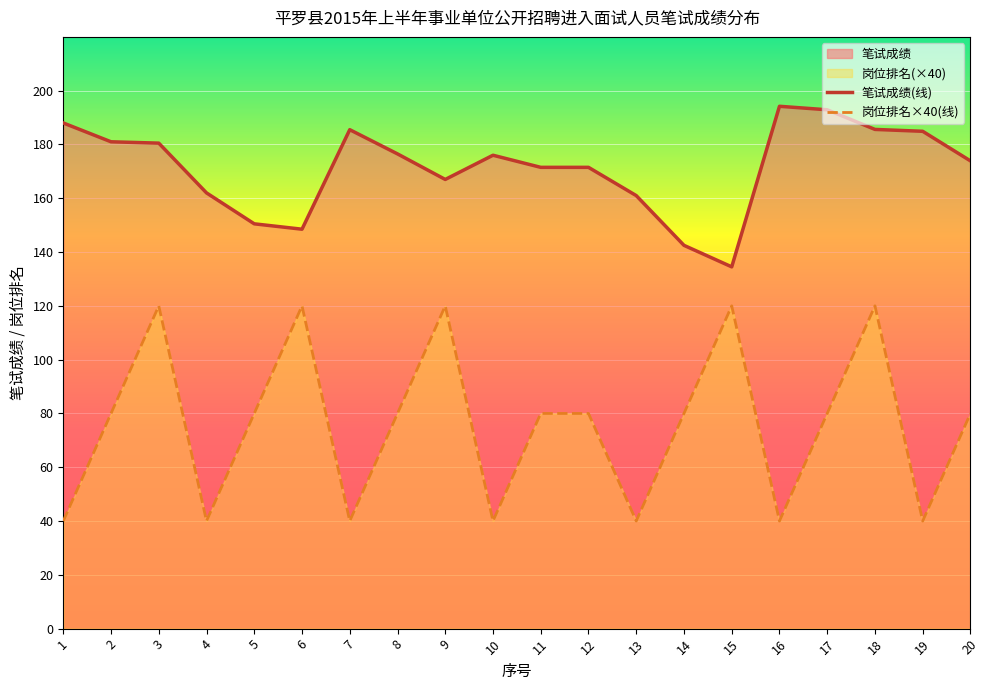

Which series has the largest total across all categories?

笔试成绩(线)